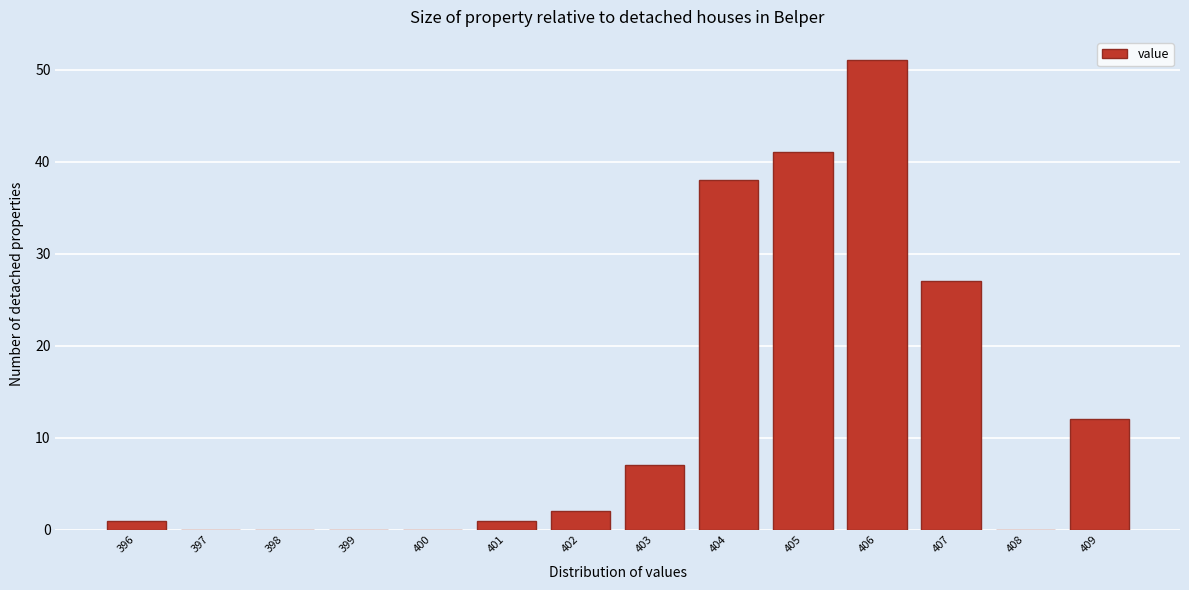

What is the height of the bar covering 405.5 to 406.5 on the x-axis? The values are not printed on the chart, so give them approximately, as read against the axis.

51